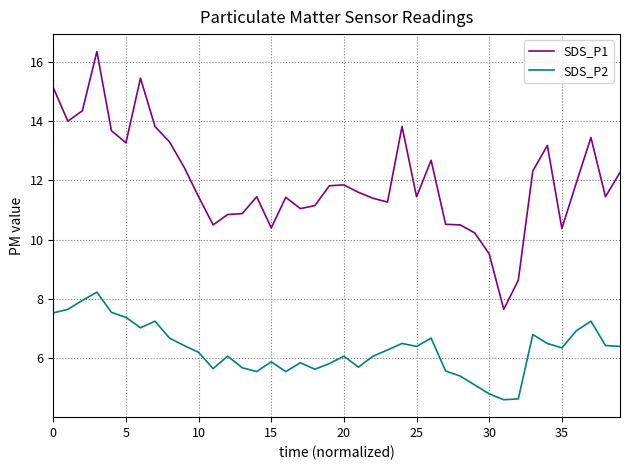

List the series in order of their peak value, highest first.

SDS_P1, SDS_P2